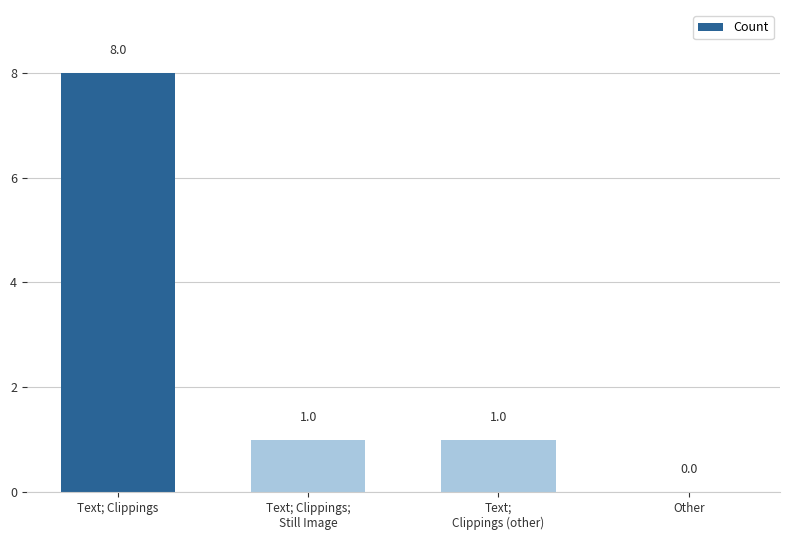

Are the bars horizontal?

No